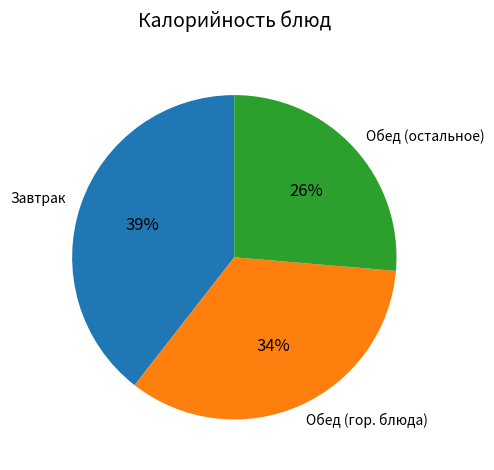

How many slices are in this pie chart?

3